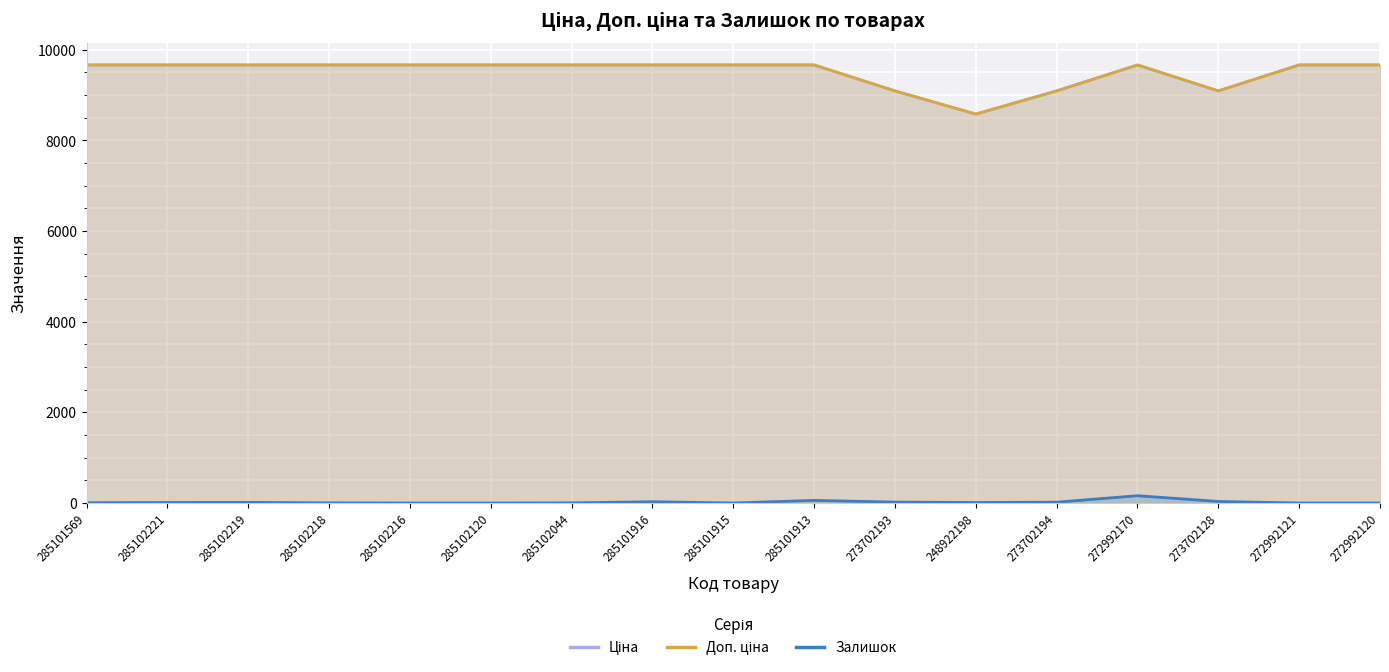

Is the value of Доп. ціна at 285101569 greater than the value of Ціна at 285101916?

No